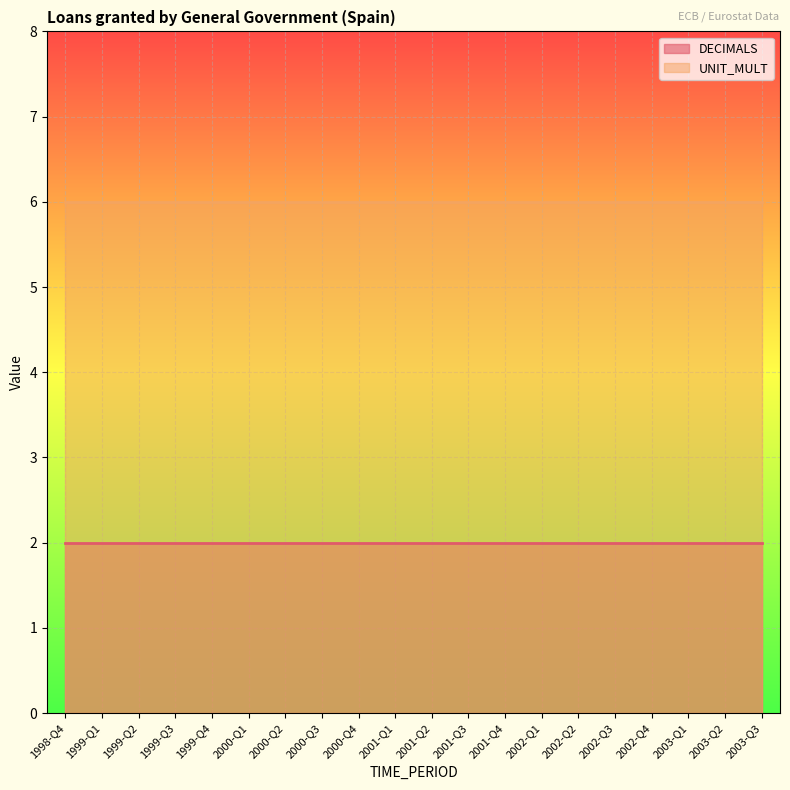

True or false: UNIT_MULT and DECIMALS cross at least once.

False